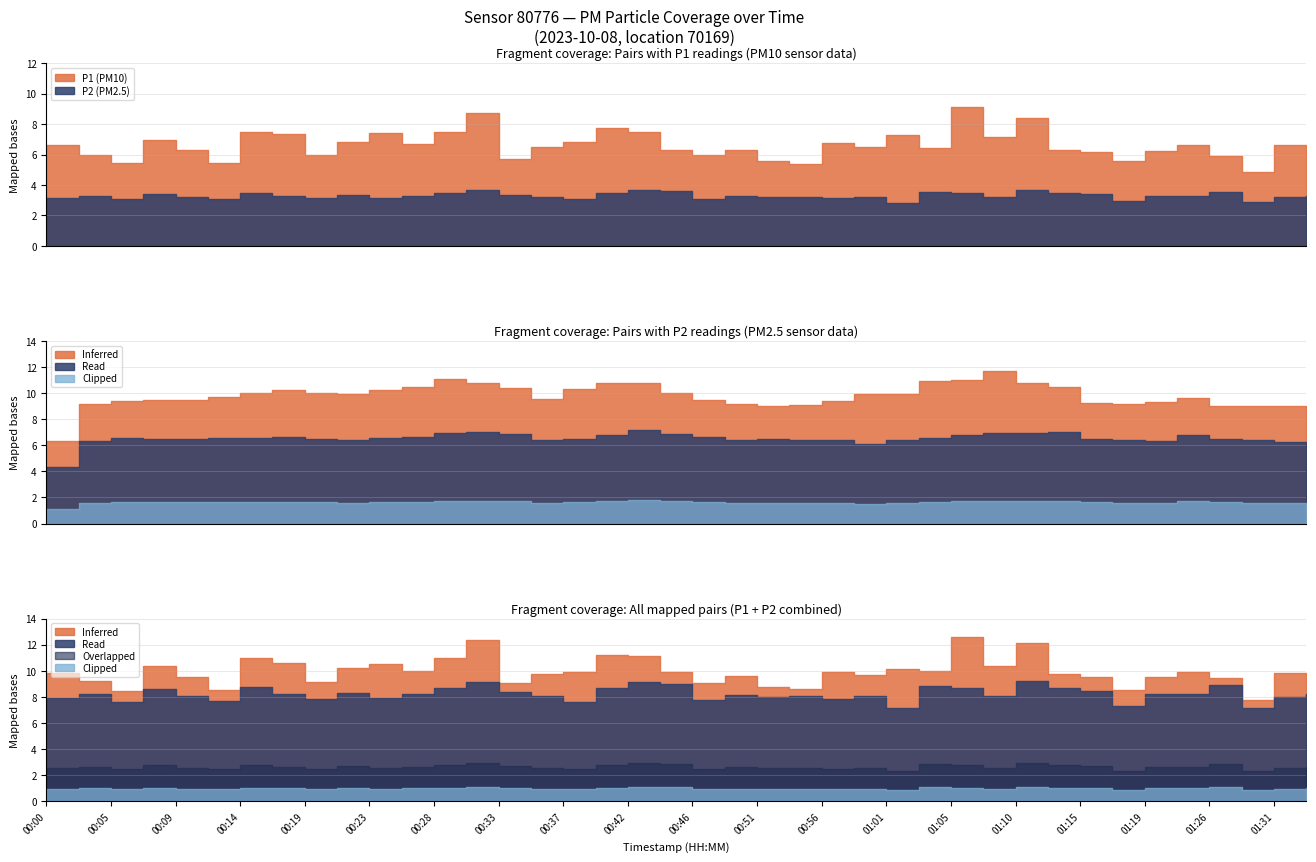

Reading right to left, transcribe all the data shown in this chart.

P1: 6.2	6.6	4.9	5.9	6.6	6.2	5.6	6.2	6.3	8.4	7.2	9.1	6.5	7.3	6.5	6.8	5.4	5.6	6.3	6.0	6.3	7.5	7.8	6.8	6.5	5.7	8.7	7.5	6.7	7.4	6.8	6.0	7.3	7.5	5.5	6.3	6.9	5.4	6.0	6.6
P2: 3.3	3.2	2.9	3.5	3.3	3.3	2.9	3.4	3.5	3.7	3.2	3.5	3.5	2.9	3.2	3.1	3.2	3.2	3.2	3.1	3.6	3.6	3.5	3.0	3.2	3.4	3.7	3.5	3.3	3.1	3.3	3.1	3.3	3.5	3.1	3.2	3.4	3.0	3.3	3.2